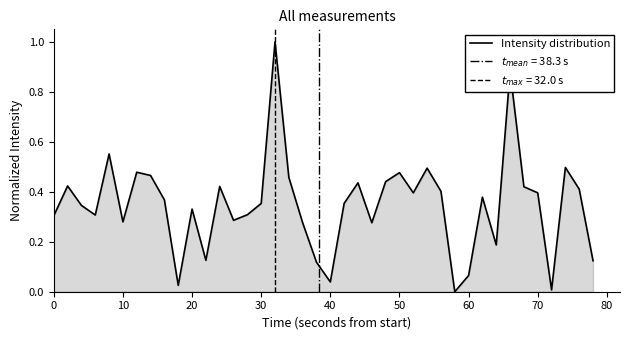

How many lines are shown in the chart?

1